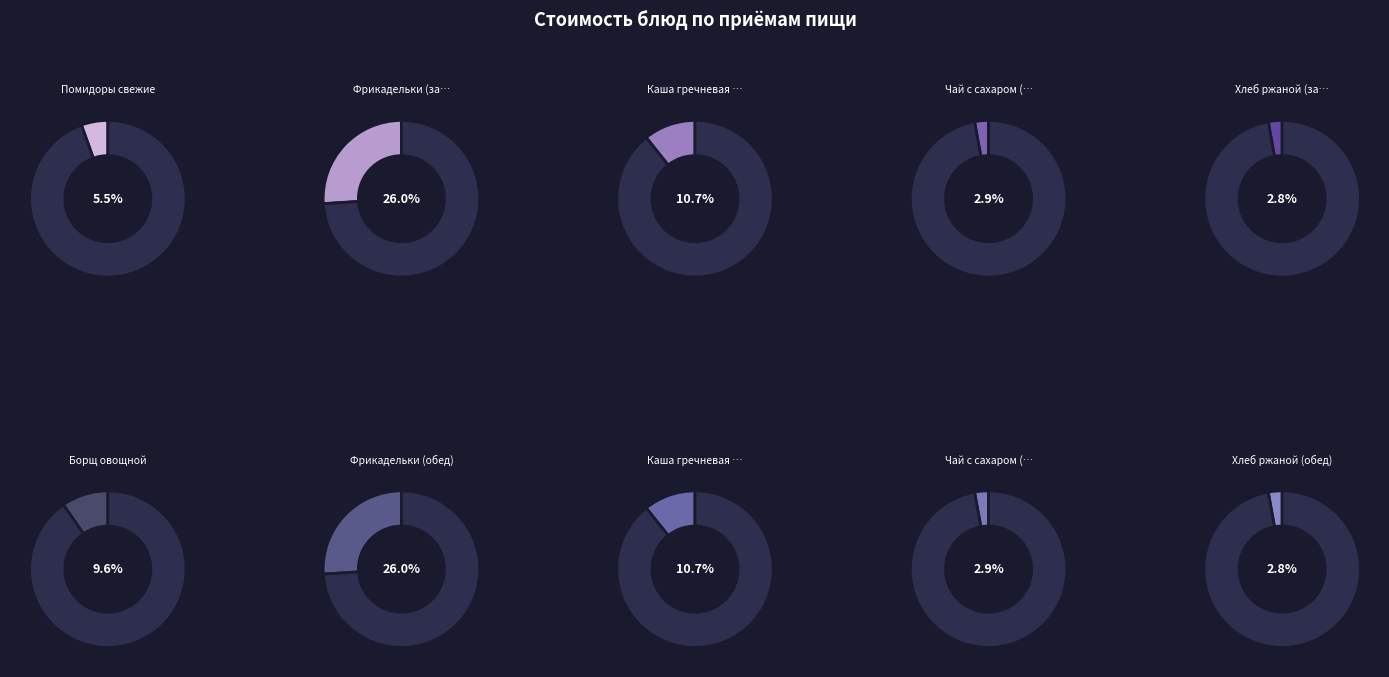

Is it true that Каша гречневая (завтрак) is 1% of the pie?

False